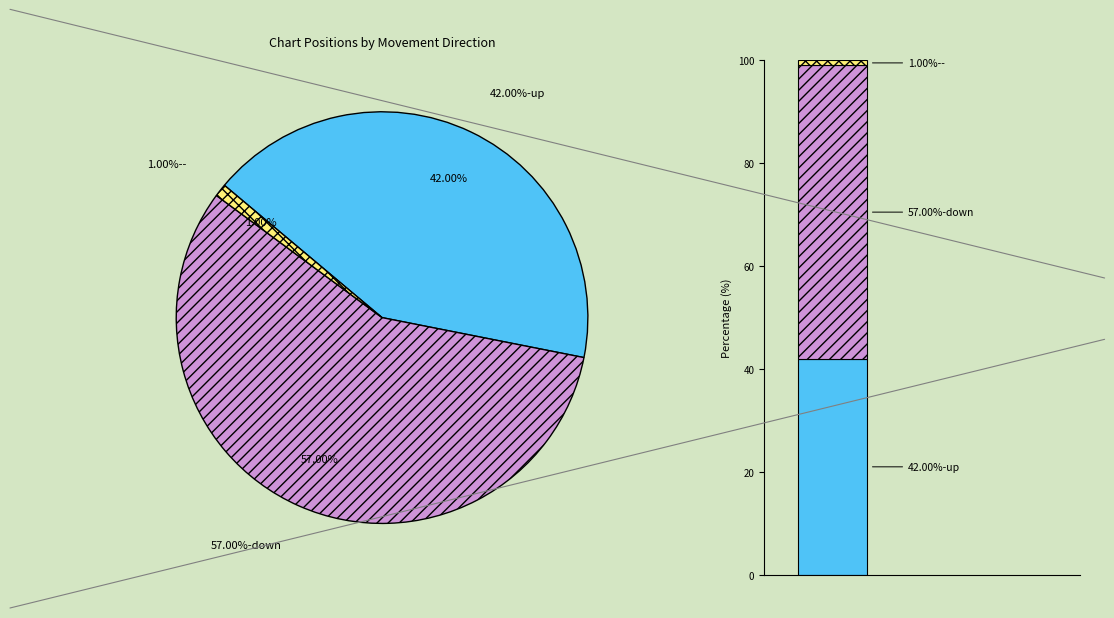

To the nearest percent, what is the difference between the down and - slice percentages?

56%